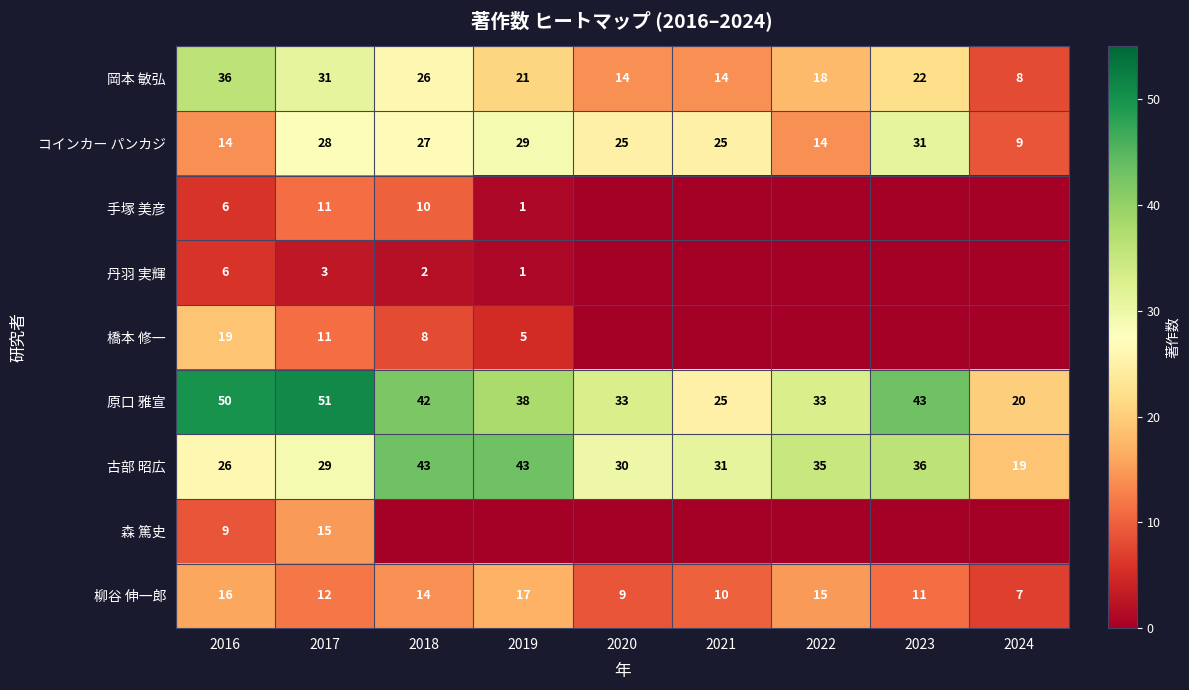

The value of 橋本 修一 at 2017 is 11. True or false?

True